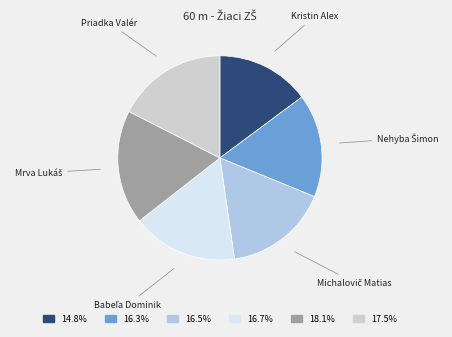

Combined, do 16.3% and 14.8% account for over 50%?

No